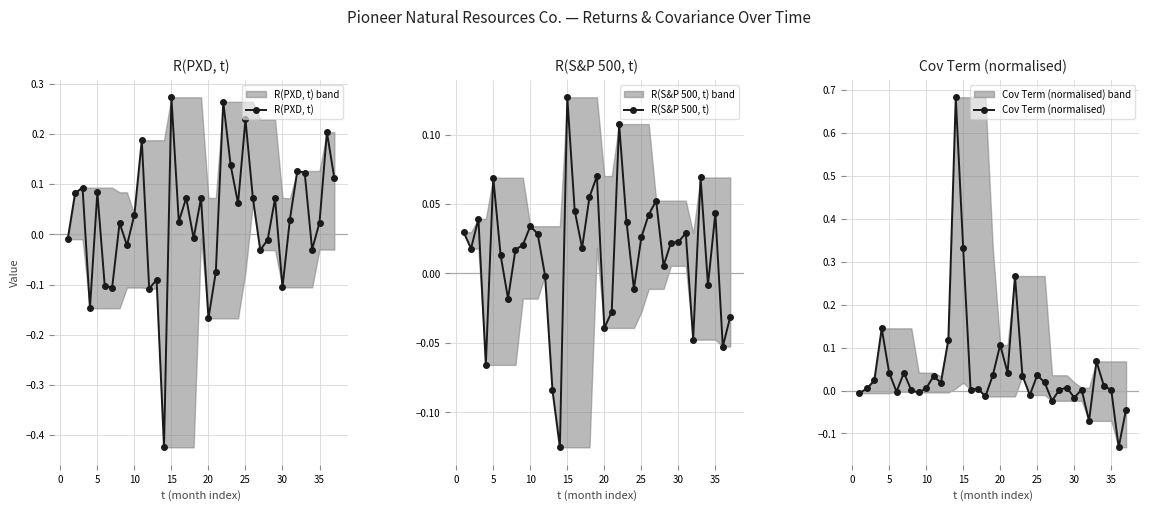

How many interior local peaks does the R(PXD, t) series have?

13